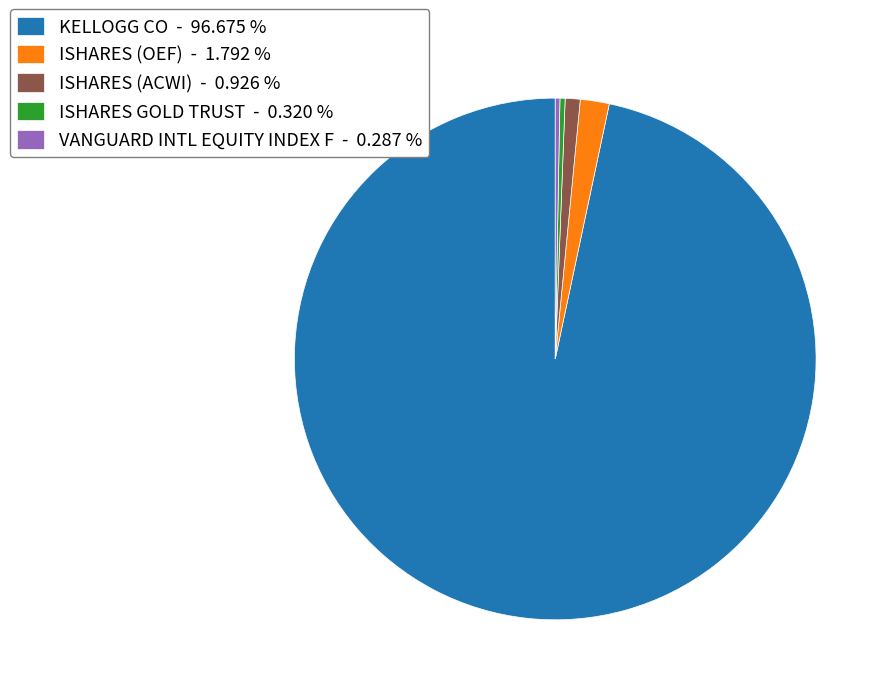

How many slices are in this pie chart?

5